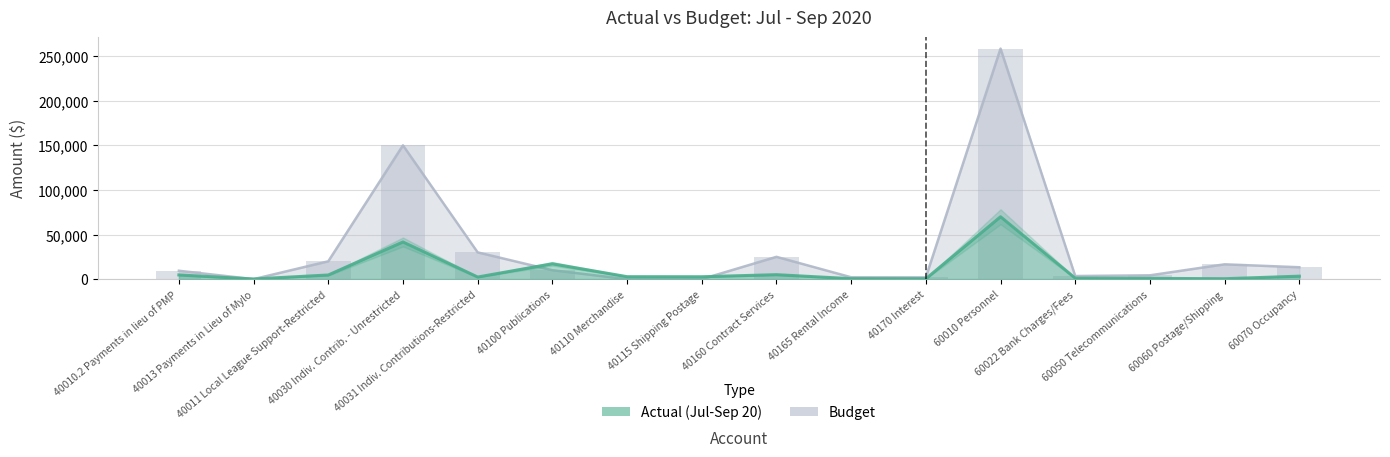

How many categories are shown in the chart?

16